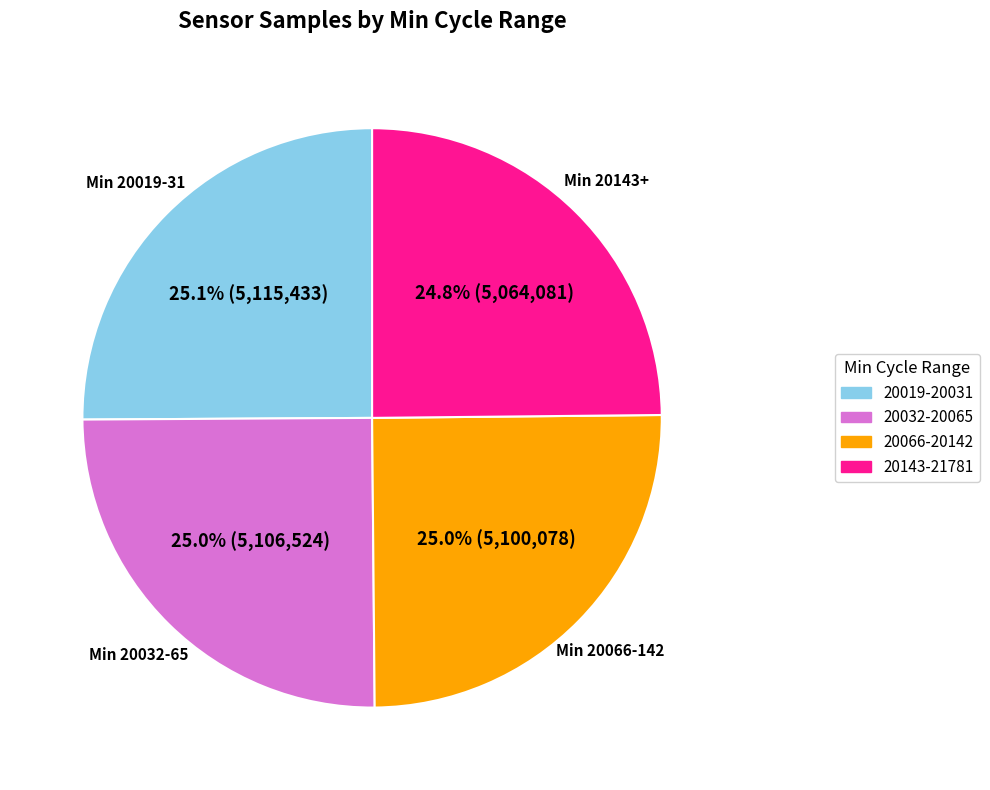

Does any single category account for the majority?

No